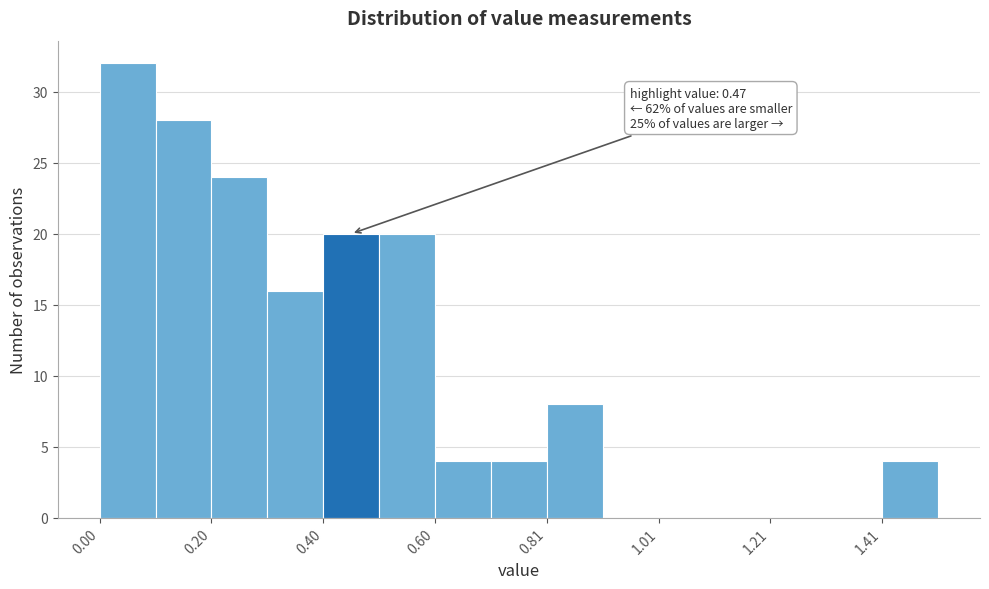

Around what value on the x-axis is the tallest bar? Give the approximate position of its centre, as read against the axis.

0.05